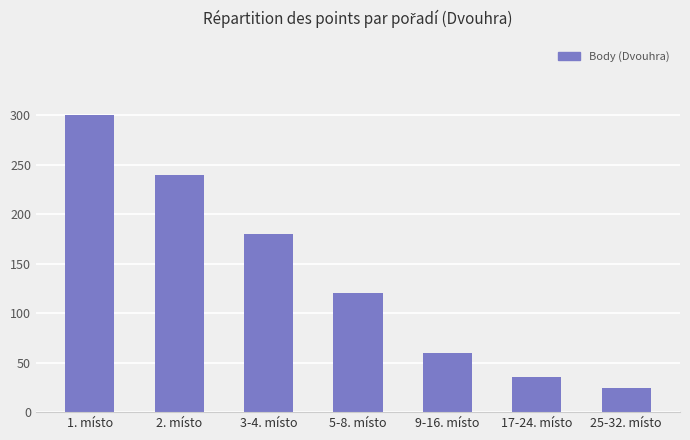

List the labels in order of value, largest first.

1. místo, 2. místo, 3-4. místo, 5-8. místo, 9-16. místo, 17-24. místo, 25-32. místo